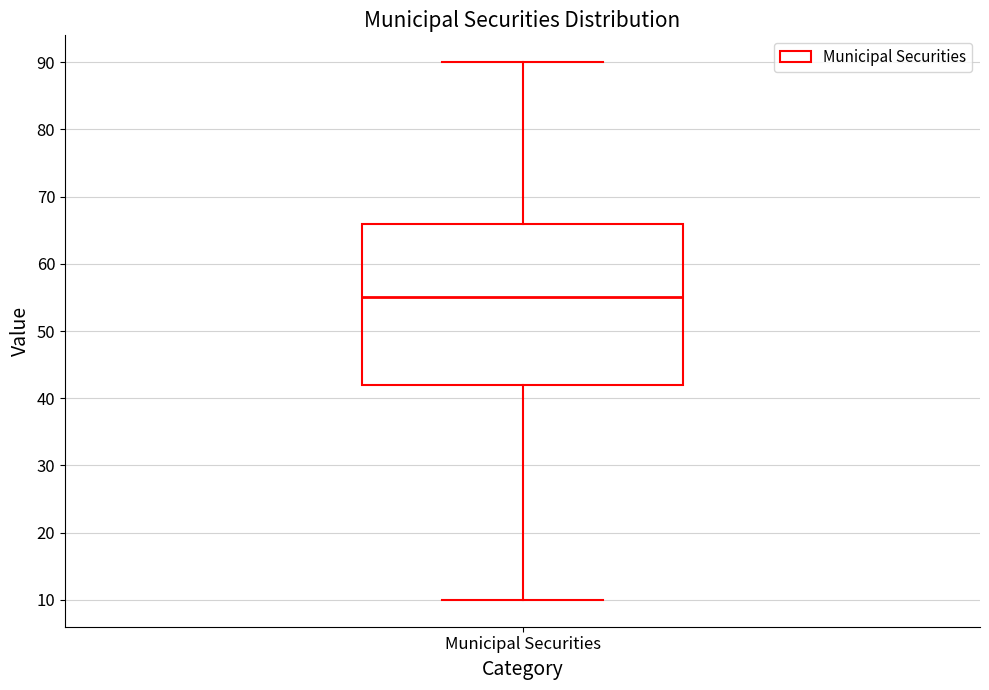

Read this box plot against the y-axis: the position of the median line, the range covered by the box, and the ends of both whiskers. The values are not printed on the chart, so give them approximately, as read against the axis.

median 55, box 42 to 66, whiskers 10 to 90